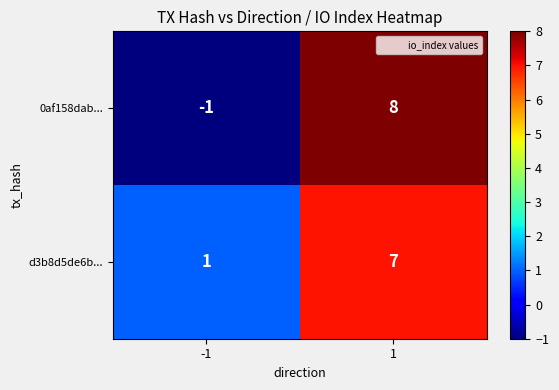

Between -1 and 1, which series saw the biggest shift?

0af158dab...